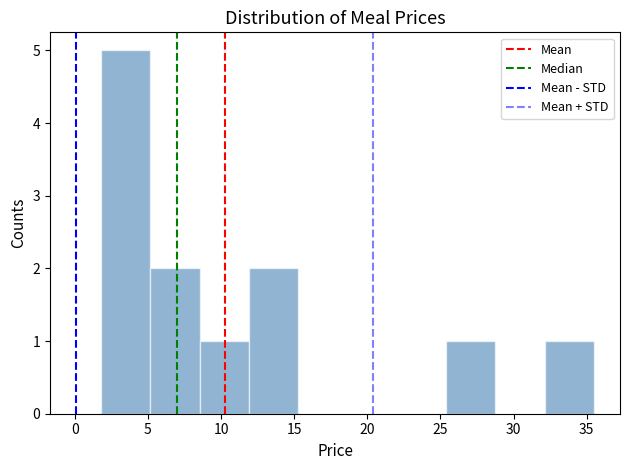

Reading left to right, list every bar in this chart as the range it spans on the x-axis followed by its height. Neither the bar edges nor the heights are printed on the chart, so give them approximately, as read against the axes.

2.0 to 5.0: 5
5.0 to 8.5: 2
8.5 to 12.0: 1
12.0 to 15.5: 2
15.5 to 18.5: 0
18.5 to 22.0: 0
22.0 to 25.5: 0
25.5 to 29.0: 1
29.0 to 32.0: 0
32.0 to 35.5: 1